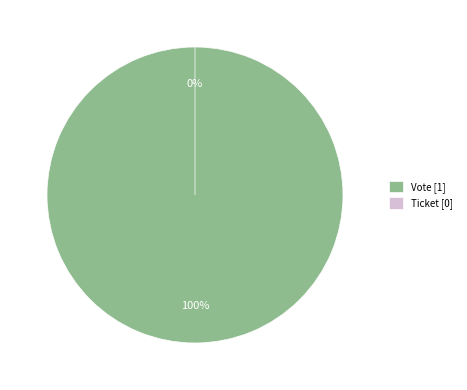

Which slice is the largest?

Vote